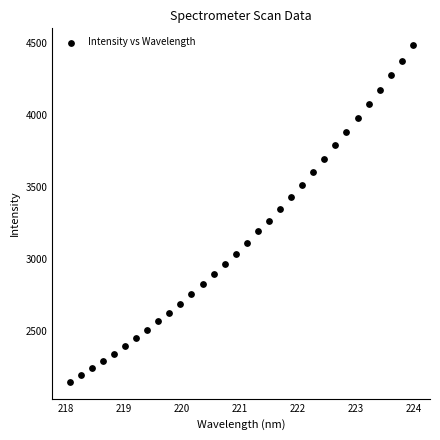

What is the range of X values (max minus min)?

5.9